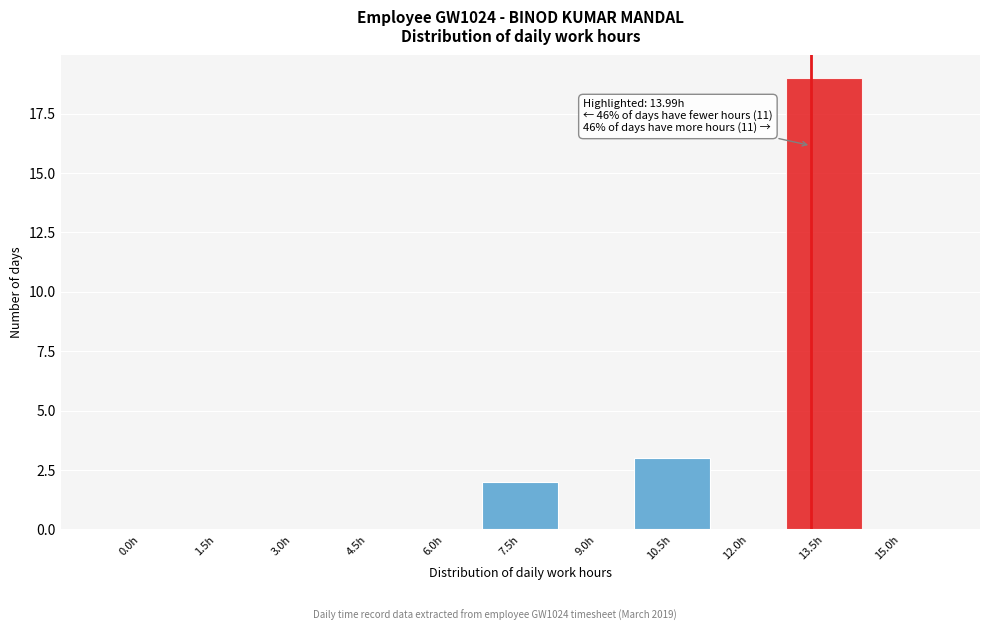

Reading right to left, list all the values displayed in this chart.

15.0h=0	13.5h=19	12.0h=0	10.5h=3	9.0h=0	7.5h=2	6.0h=0	4.5h=0	3.0h=0	1.5h=0	0.0h=0